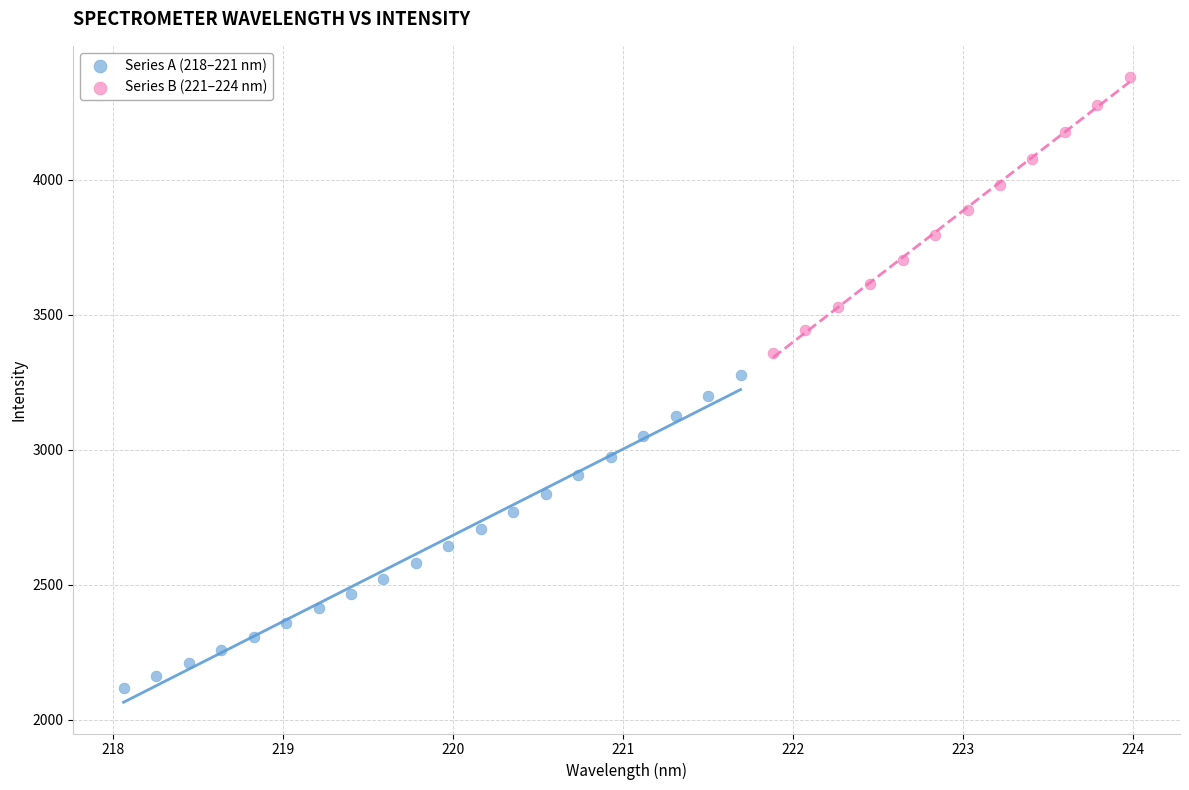

Which series contains the lowest Y value?

Series A (218–221 nm)